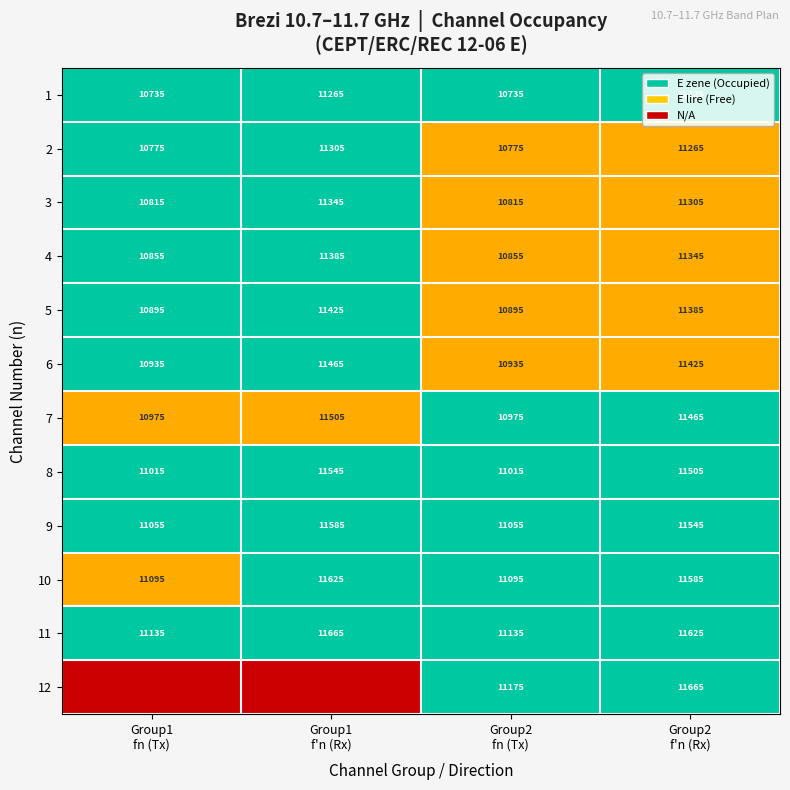

What is the difference between the second highest and second lowest values in the 4 series?

490